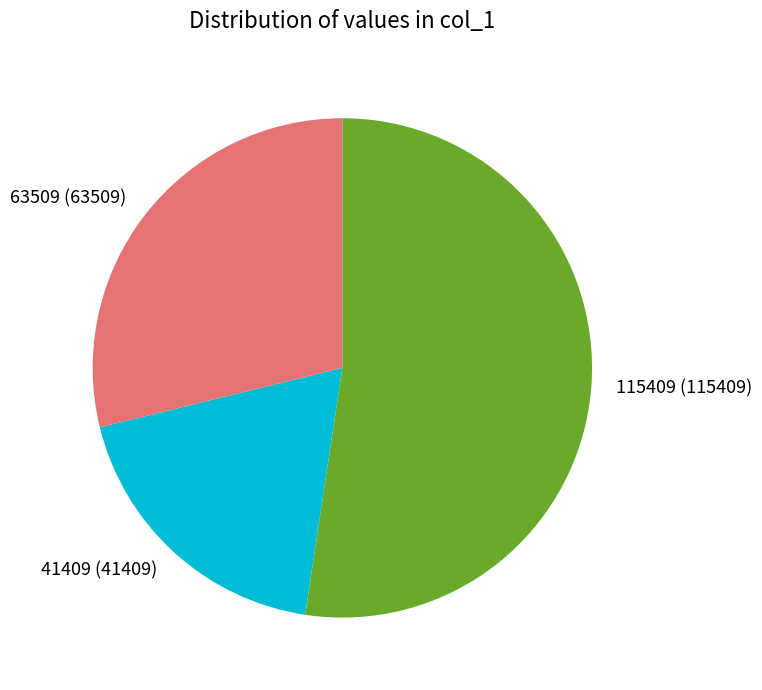

Approximately how many times larger is the value at 63509 compared to 115409?

0.6